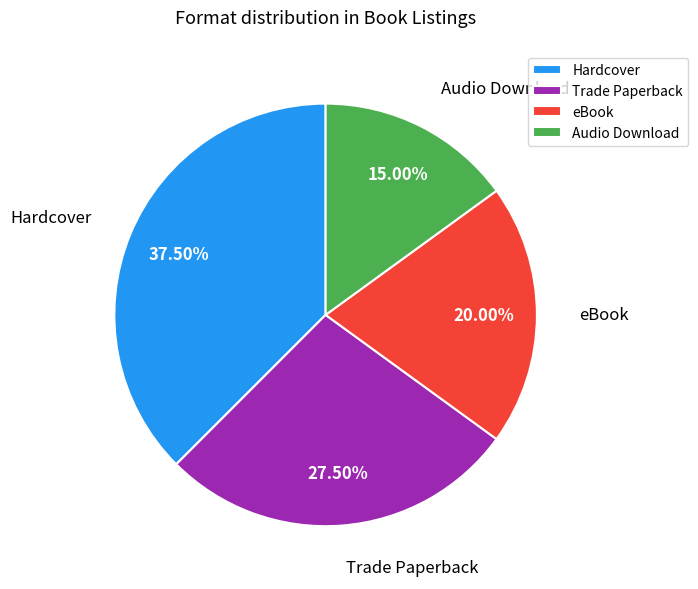

Combined, do Hardcover and Audio Download account for over 50%?

Yes